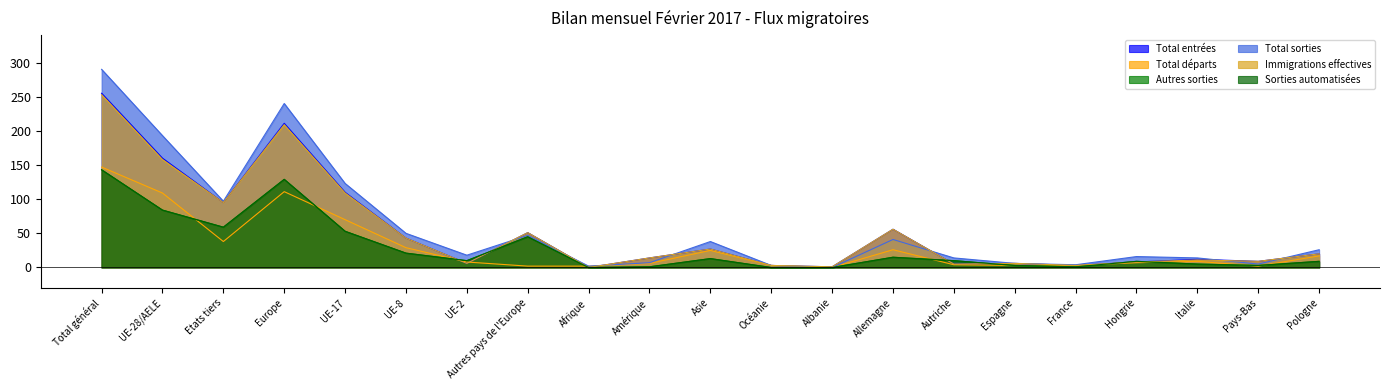

What are all the series names shown in the legend?

Total entrées, Total départs, Autres sorties, Total sorties, Immigrations effectives, Sorties automatisées